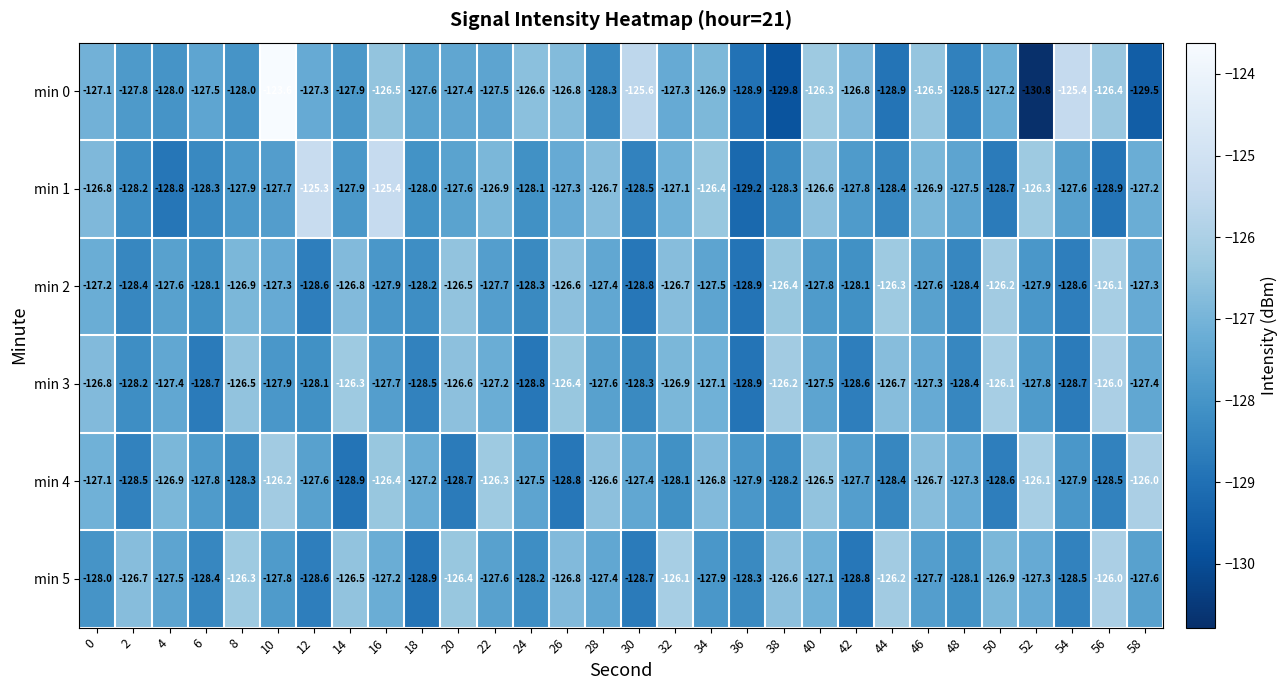

What is the sum of the min 4 values at 48 and 26?

-256.1